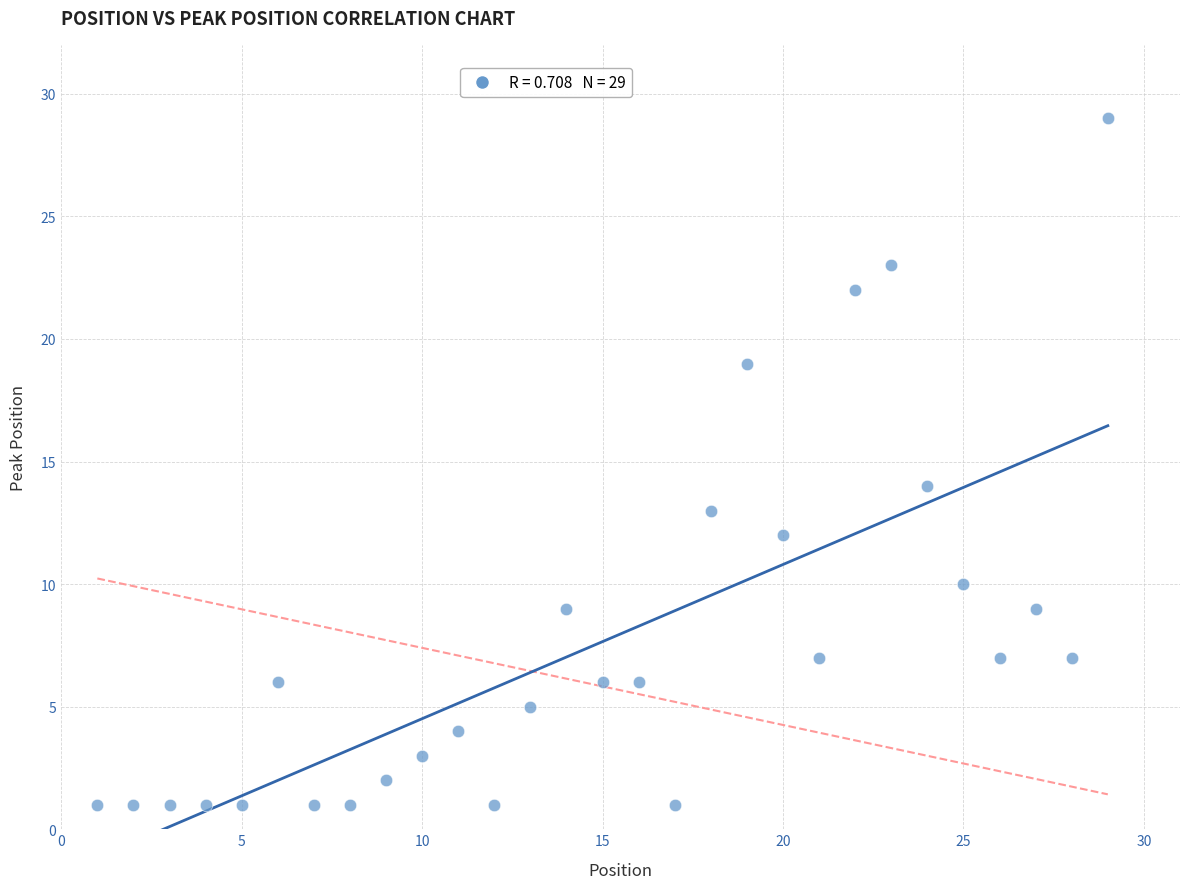

What is the range of X values (max minus min)?

28